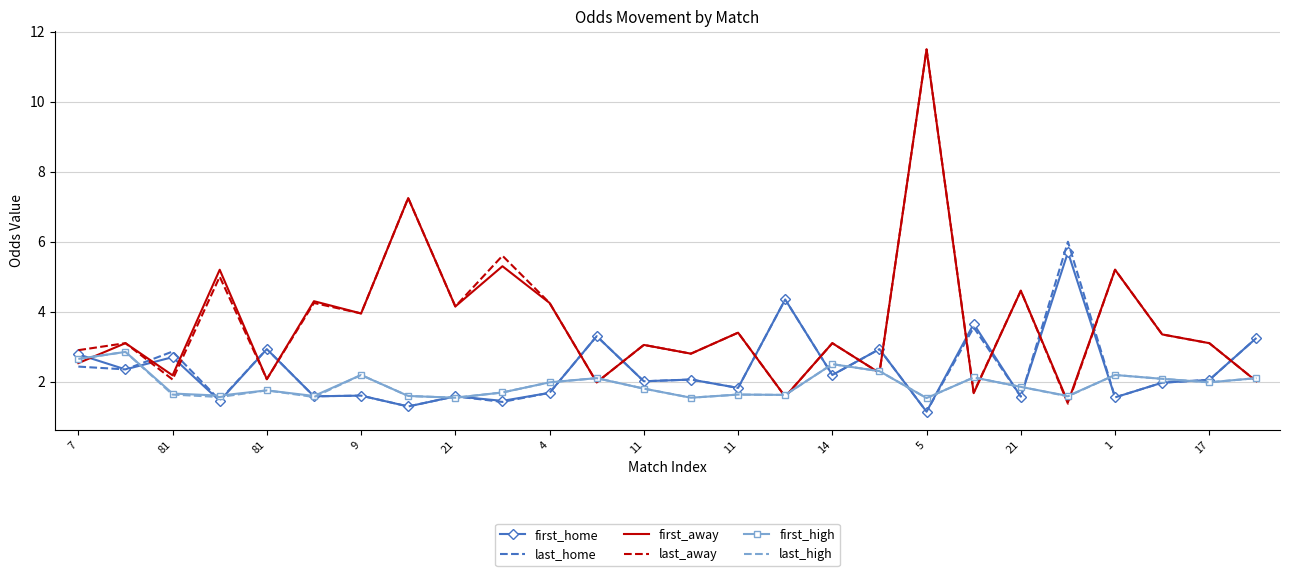

What is the maximum value for first_home?

5.7